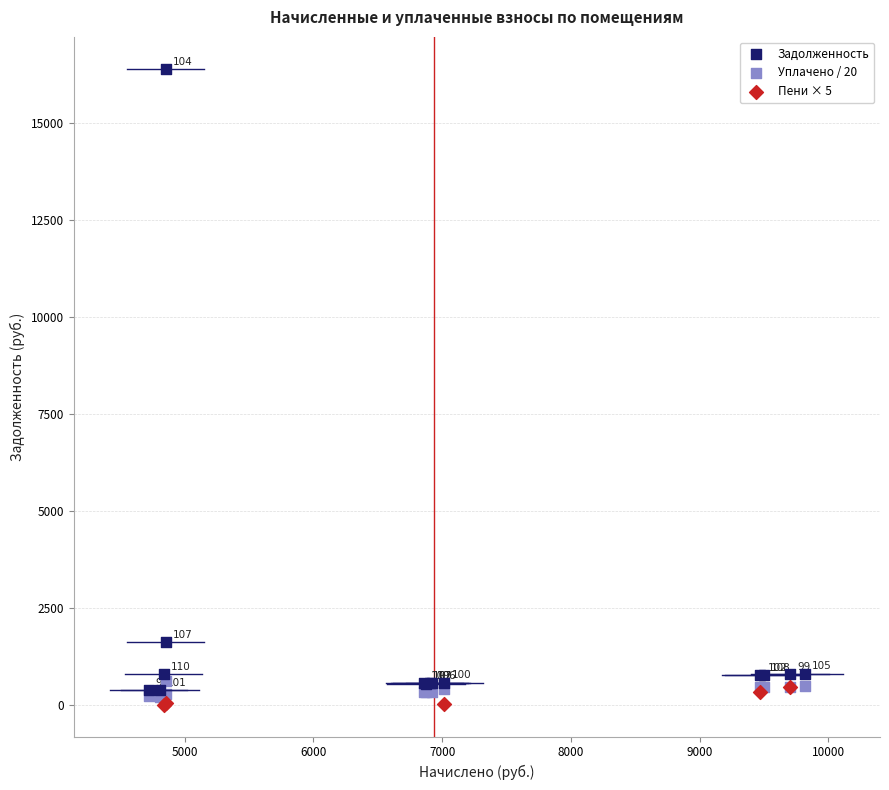

Which series has the largest Y range (max minus min)?

Задолженность